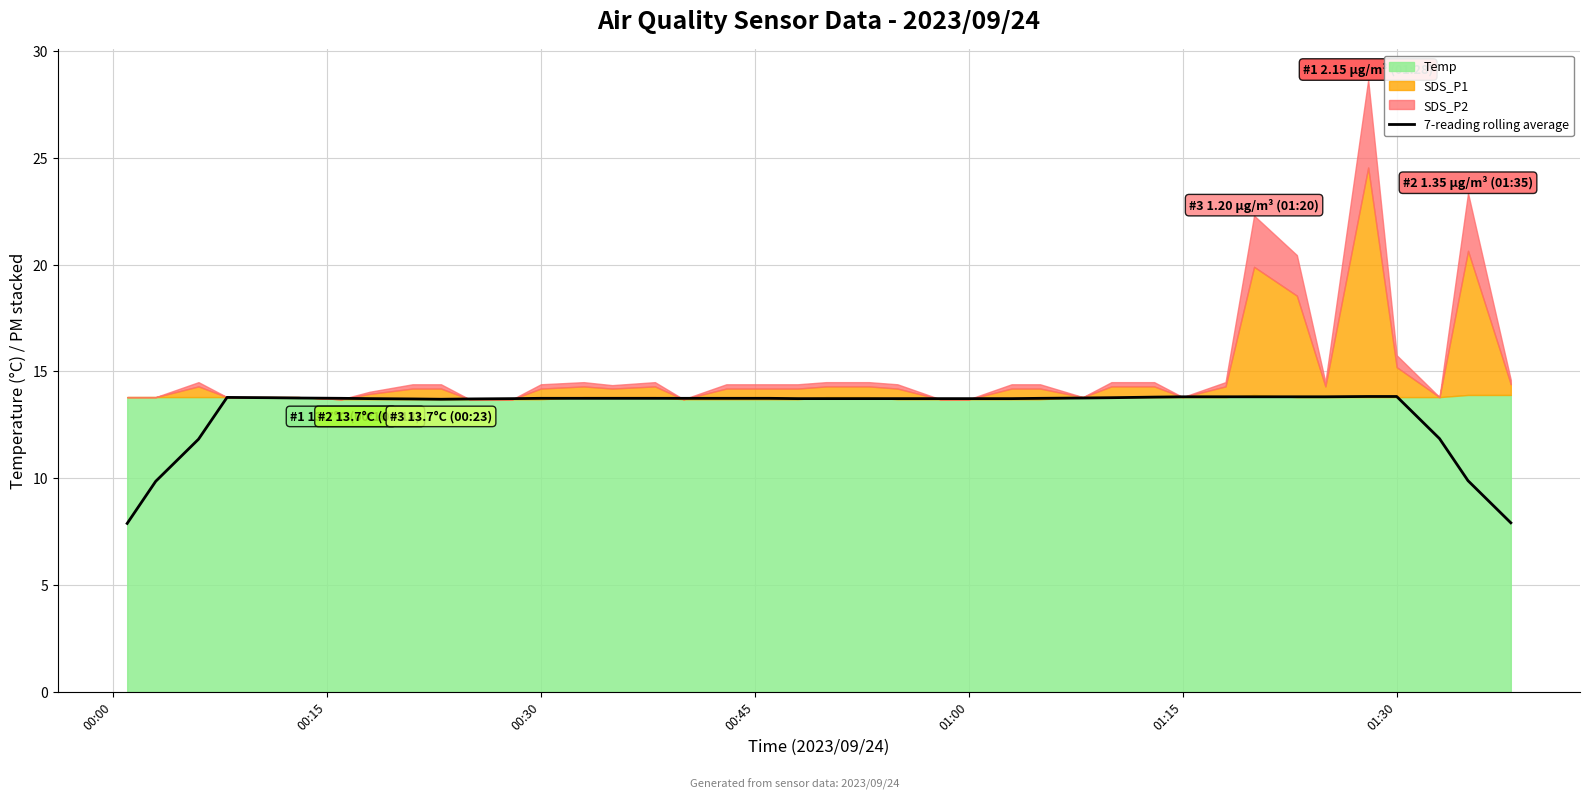

What is the value of the 6th point from the left?

13.8